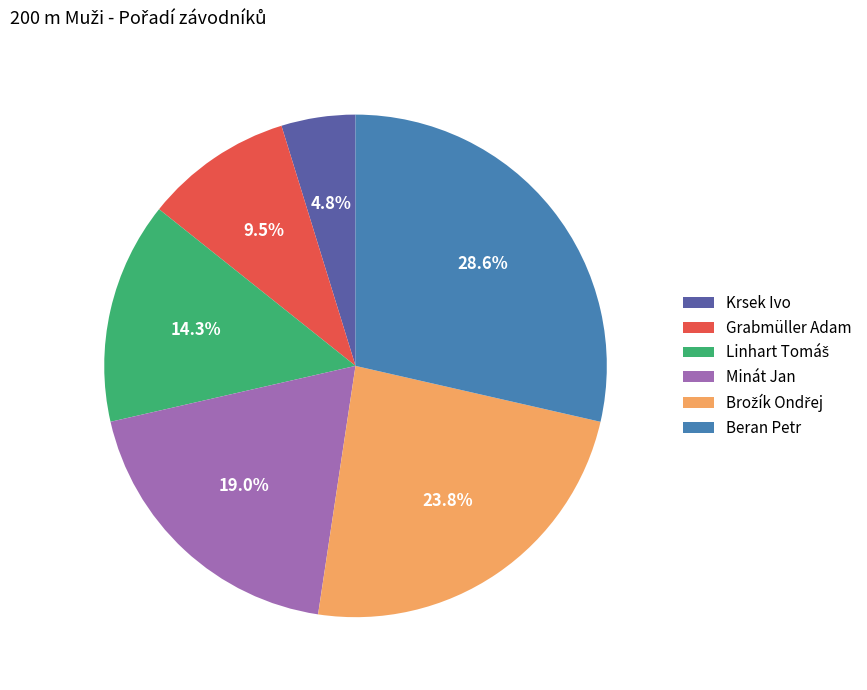

True or false: Minát Jan accounts for 19% of the total.

True